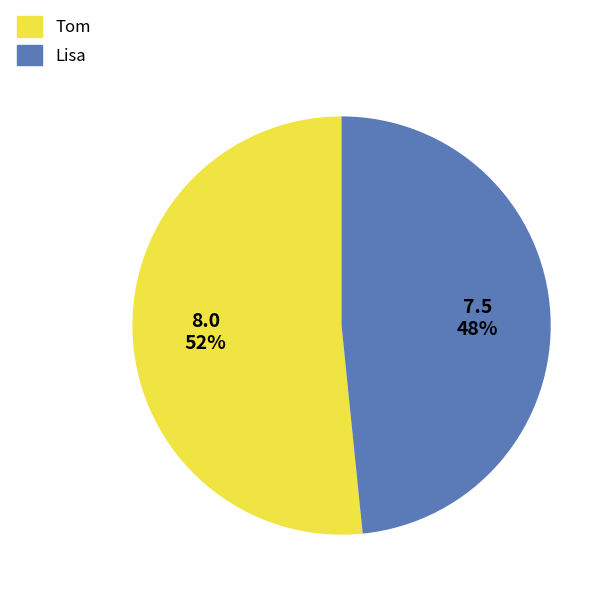

To the nearest percent, what is the average slice percentage?

50%